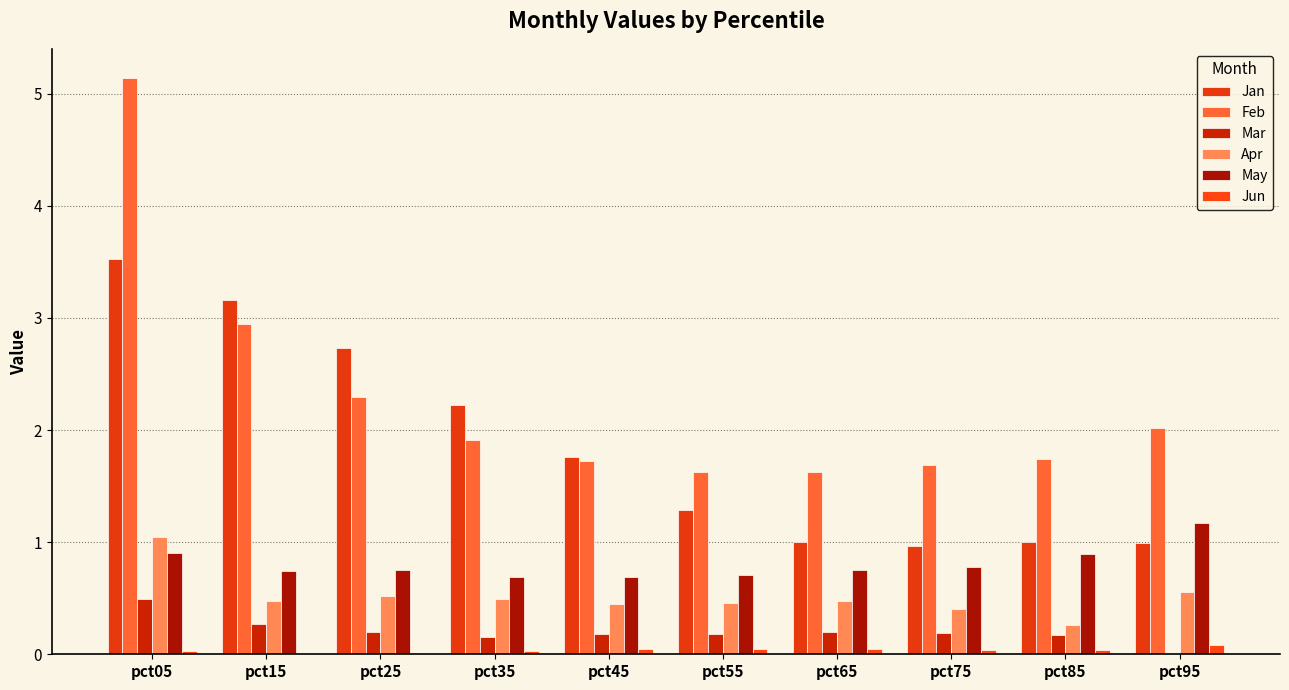

Are the bars horizontal?

No